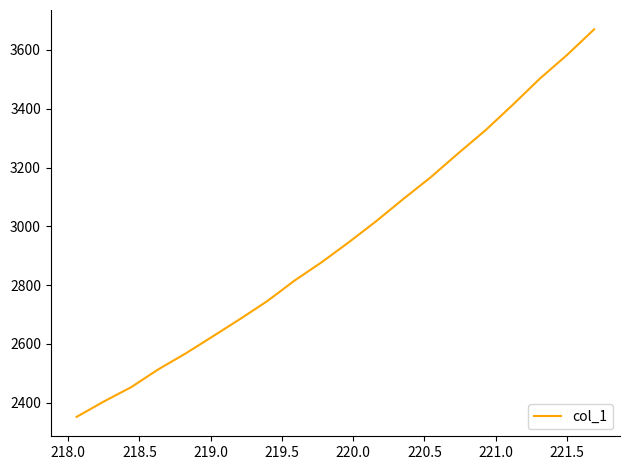

What is the maximum value shown in the chart?

3669.7